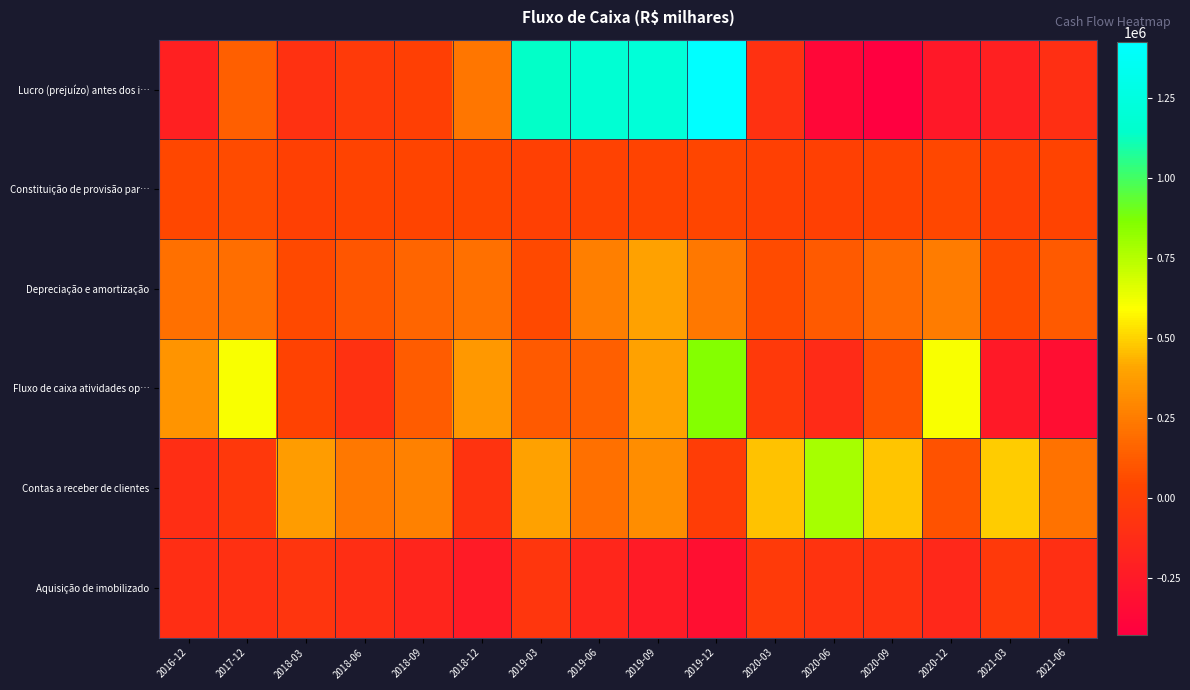

Rank the series at 2018-03 from lowest to highest value.

Lucro (prejuízo) antes dos i…, Aquisição de imobilizado, Constituição de provisão par…, Fluxo de caixa atividades op…, Depreciação e amortização, Contas a receber de clientes